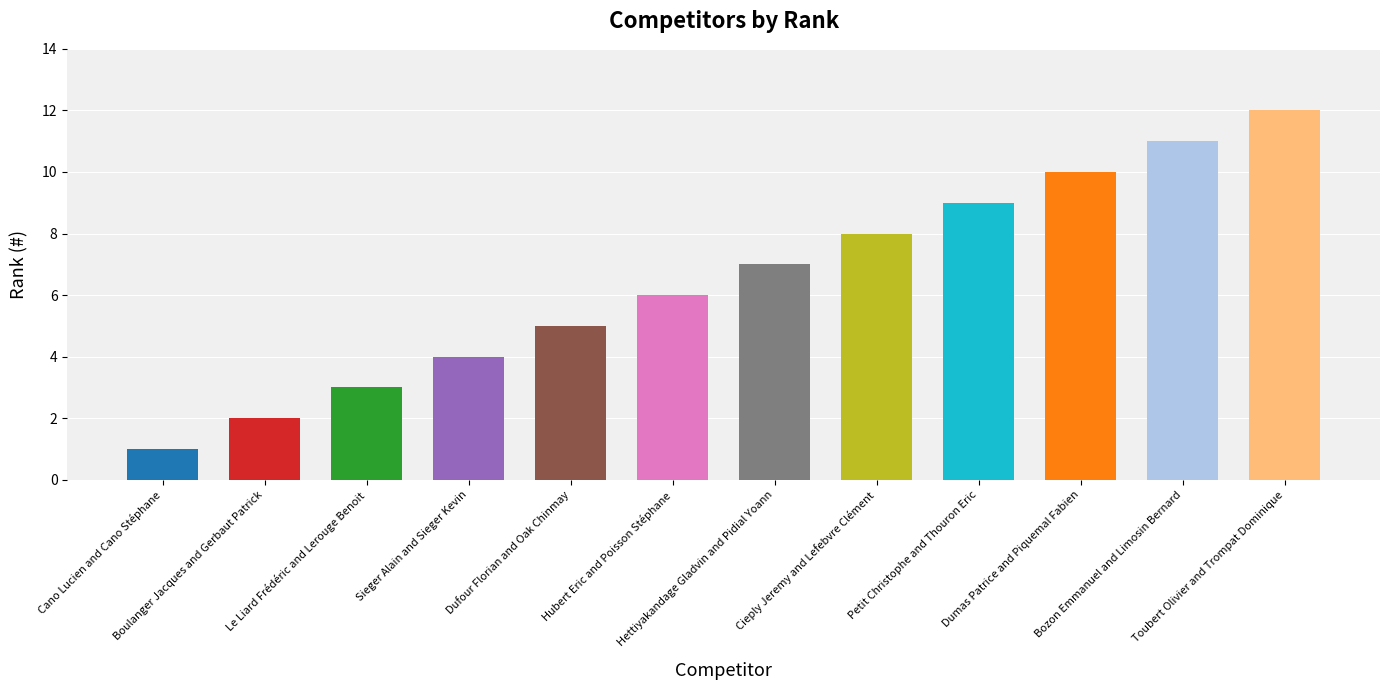

What position from the left is Boulanger Jacques and Gerbaut Patrick?

2